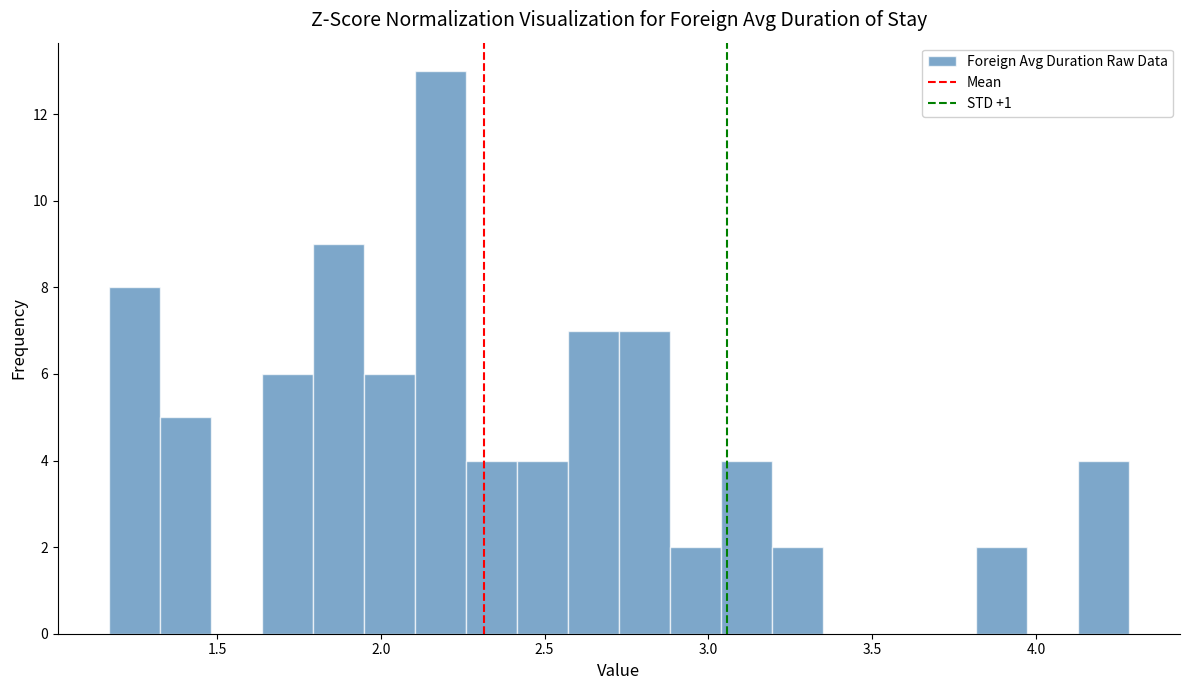

Around what value on the x-axis is the tallest bar? Give the approximate position of its centre, as read against the axis.

2.20